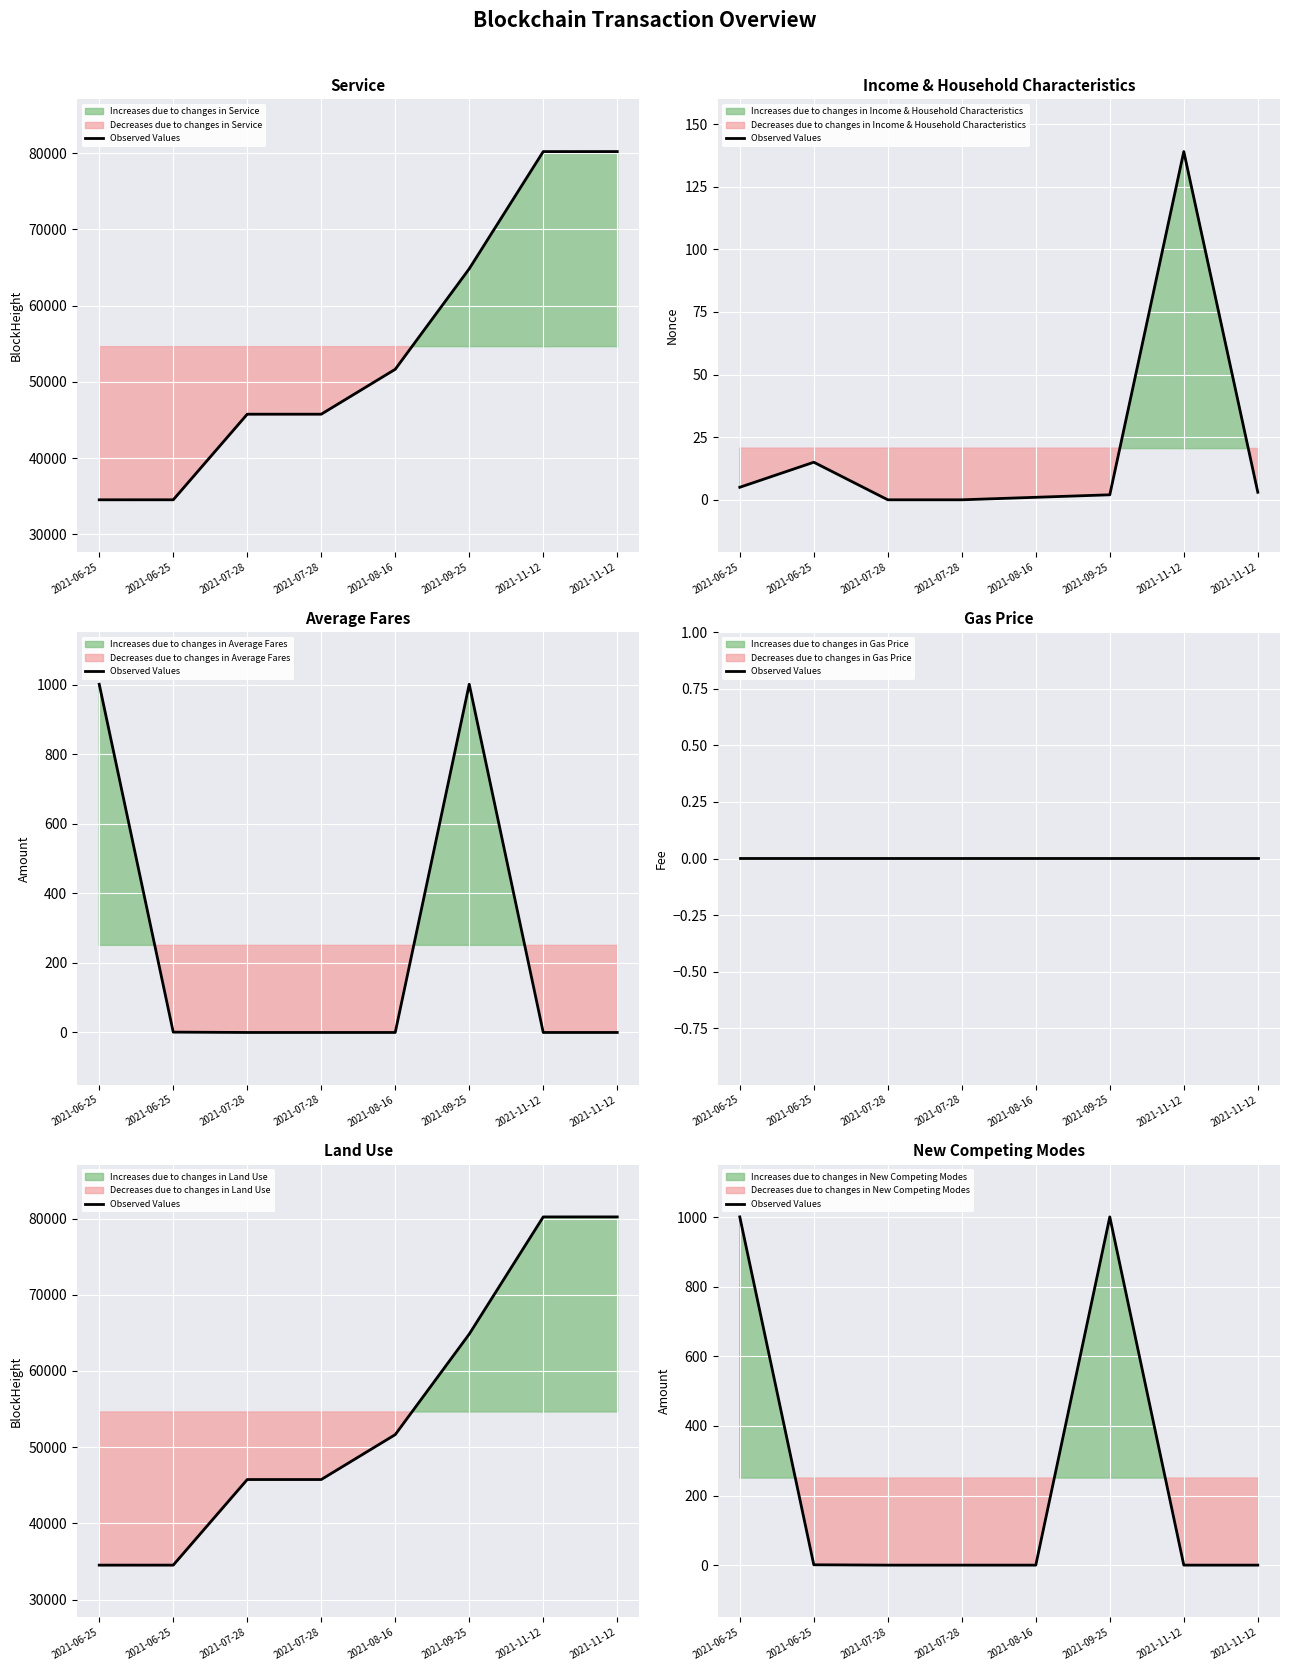

Is it true that the value at 2021-06-25 is 0.2?

False